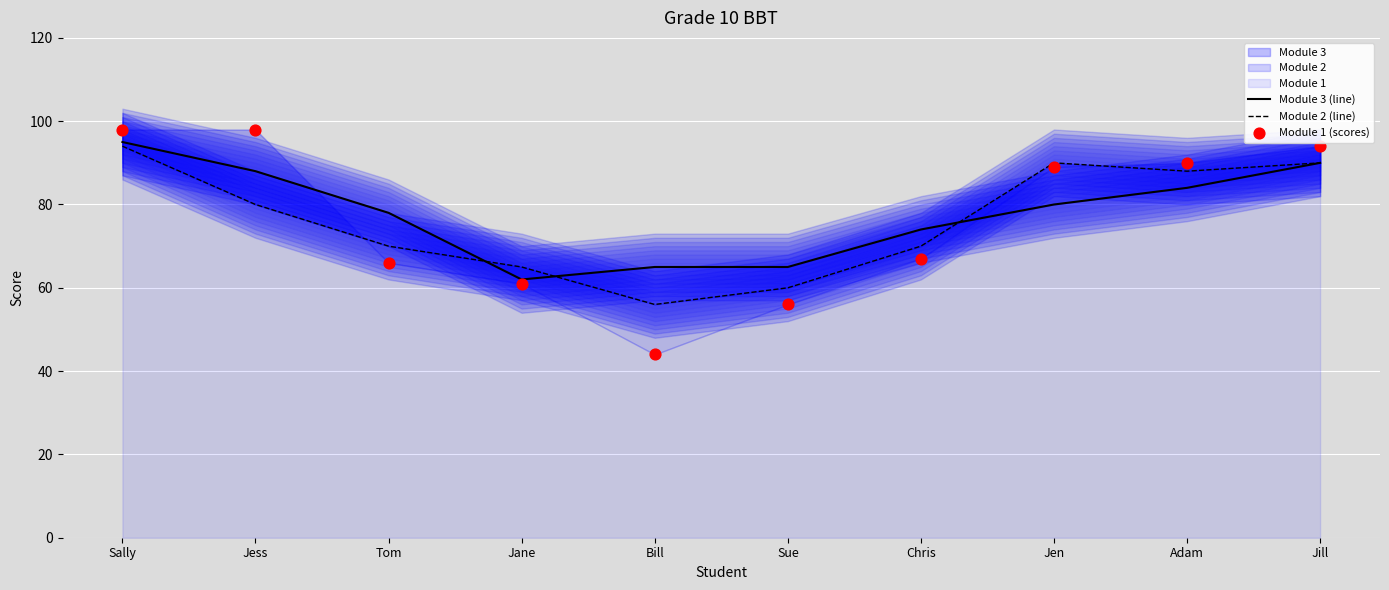

Which series reaches the minimum Y coordinate?

Module 1 (scores)